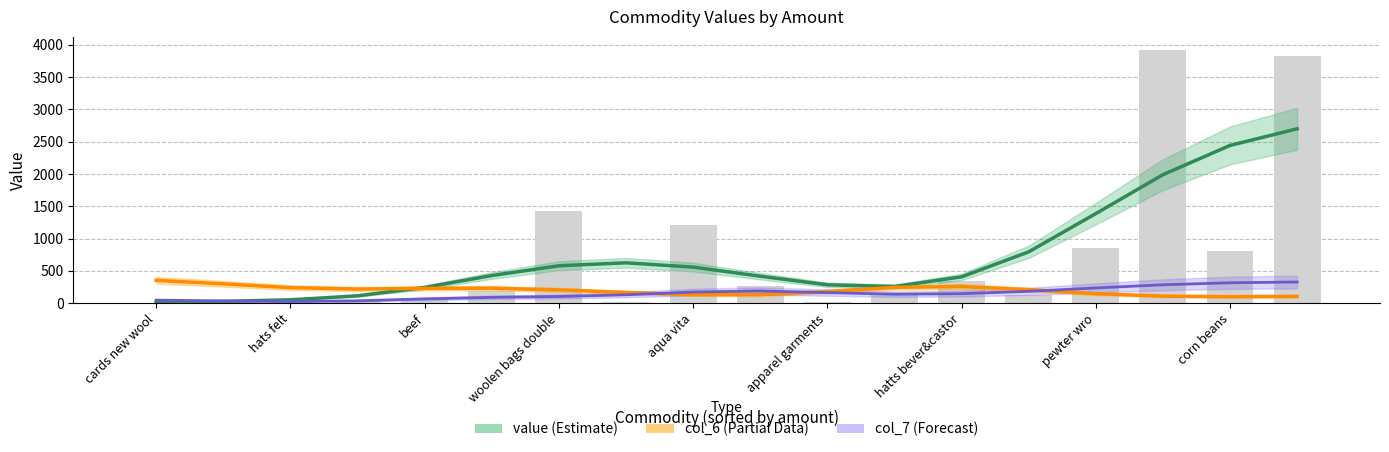

Which has a higher value, 10 or apparel garments?

apparel garments